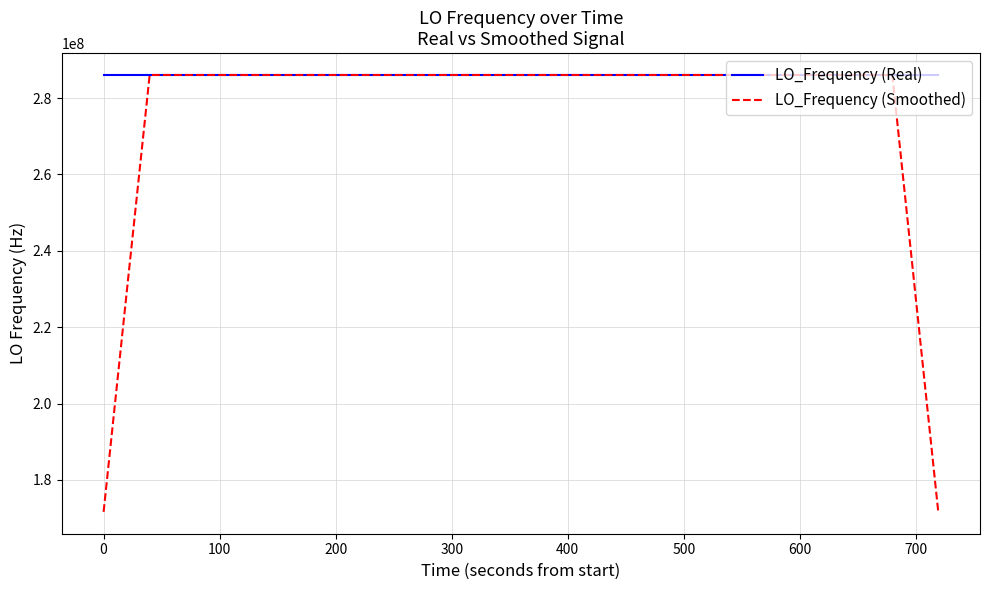

How many lines are shown in the chart?

2